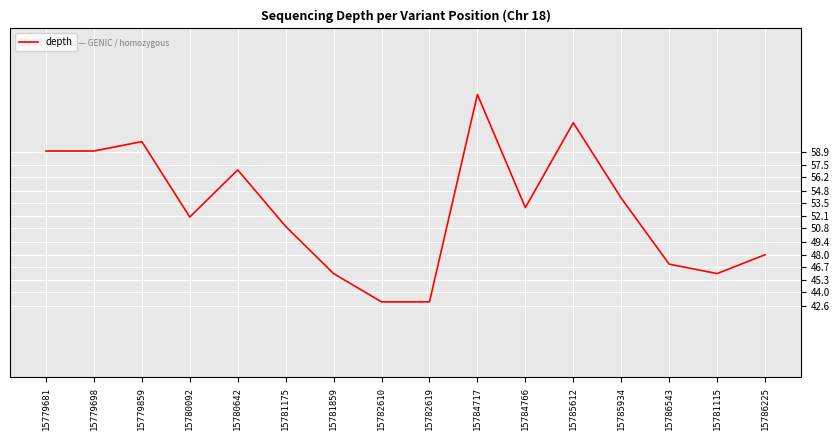

At which label is the value closest to 54?

15785934